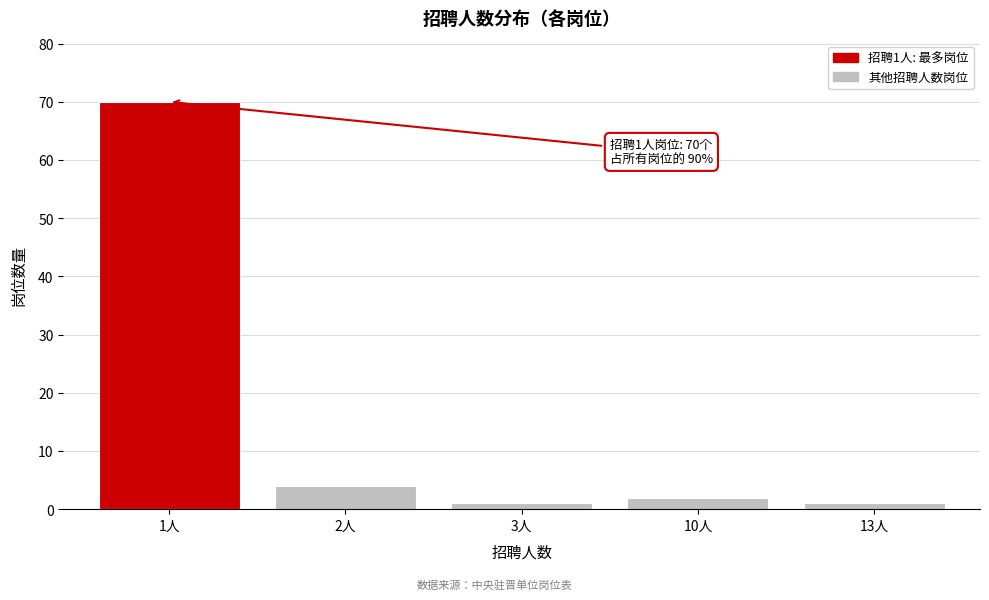

Reading left to right, what are all the values shown in this chart?

70	4	1	2	1